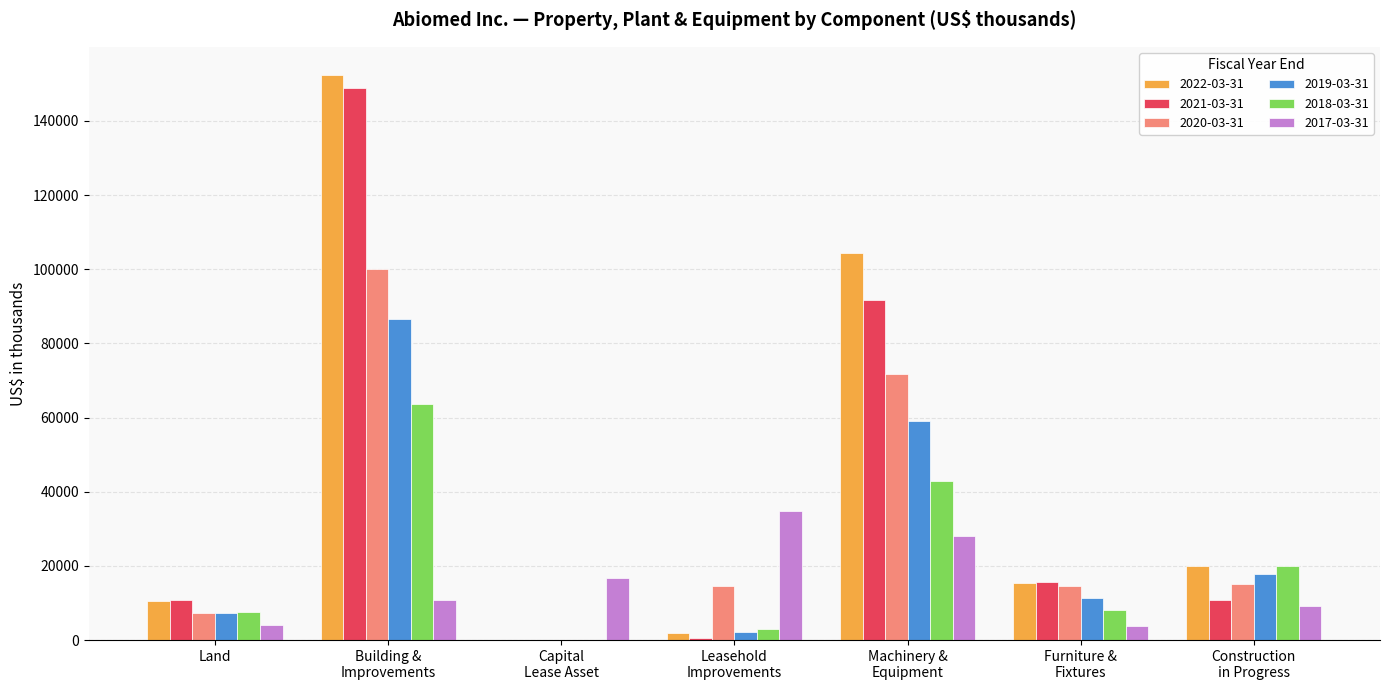

Which series has the largest total across all categories?

2022-03-31